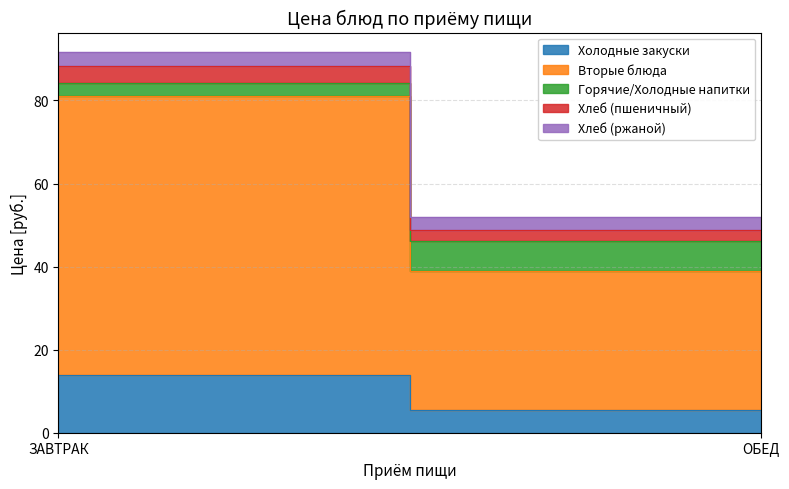

What is the total value across all series at ОБЕД?

52.0